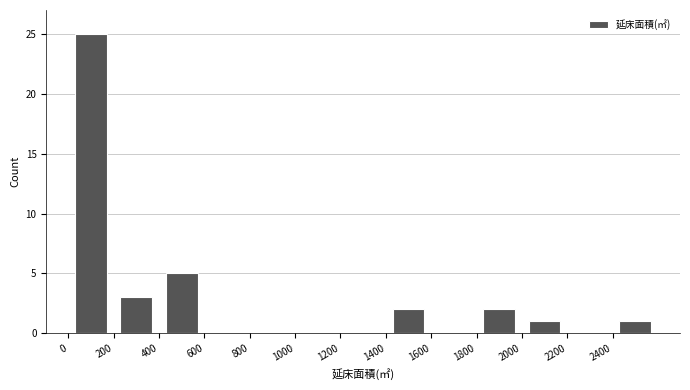

Reading left to right, list every bar in this chart as the range it spans on the x-axis followed by its height. The values are not printed on the chart, so give them approximately, as read against the axis.

0 to 200: 25
200 to 400: 3
400 to 600: 5
600 to 800: 0
800 to 1000: 0
1000 to 1200: 0
1200 to 1400: 0
1400 to 1600: 2
1600 to 1800: 0
1800 to 2000: 2
2000 to 2200: 1
2200 to 2400: 0
2400 to 2600: 1